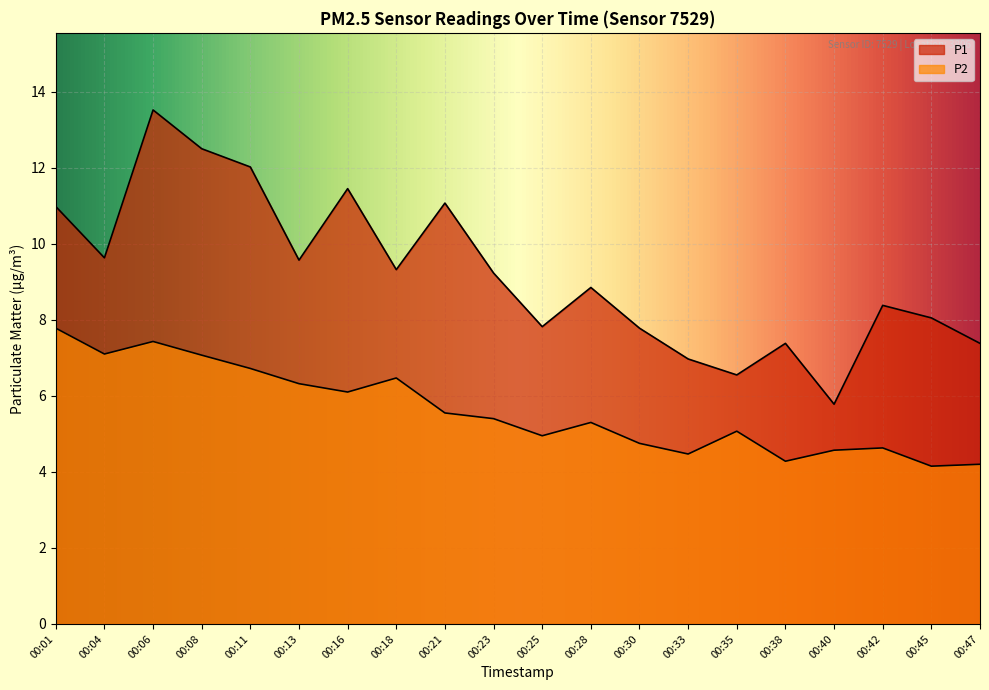

Reading left to right, list all the values displayed in this chart.

P1: 11.0	9.6	13.5	12.5	12.0	9.6	11.4	9.3	11.1	9.2	7.8	8.8	7.8	7.0	6.5	7.4	5.8	8.4	8.1	7.4
P2: 7.8	7.1	7.4	7.1	6.7	6.3	6.1	6.5	5.5	5.4	5.0	5.3	4.8	4.5	5.1	4.3	4.6	4.6	4.2	4.2